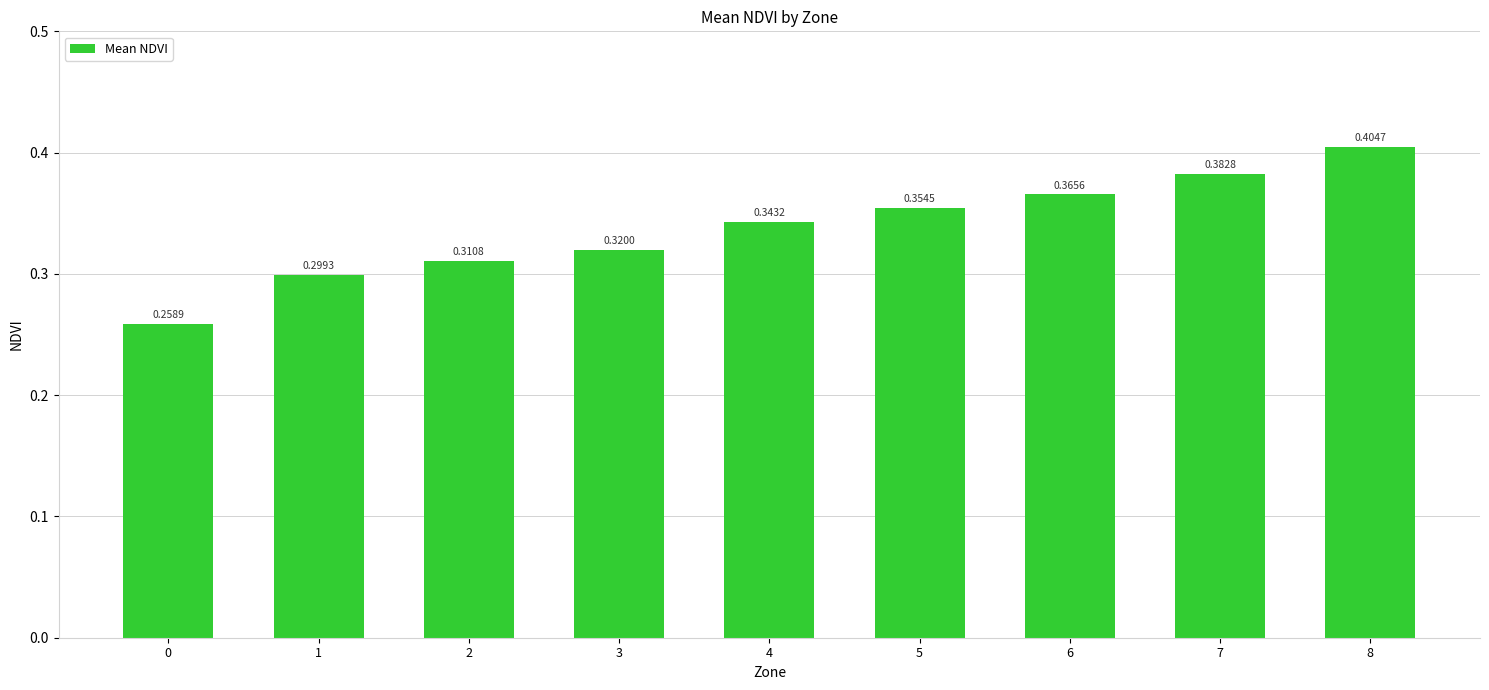

Between 2 and 8, which is larger?

8